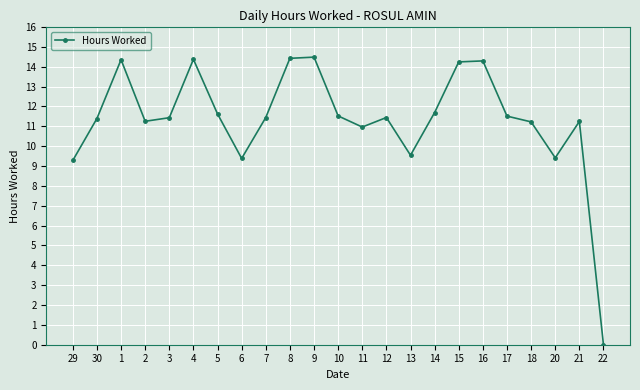

What is the difference between the maximum and minimum values?

14.5